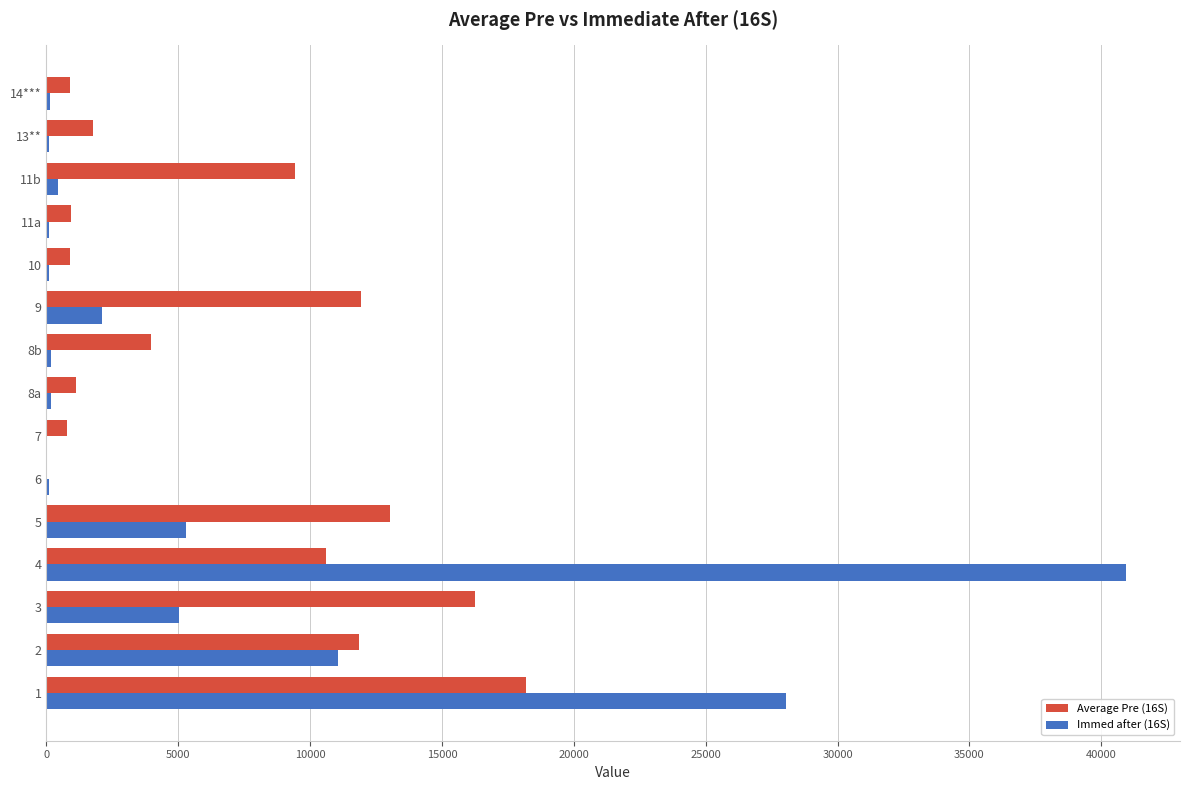

At which category is the sum across all series the highest?

4